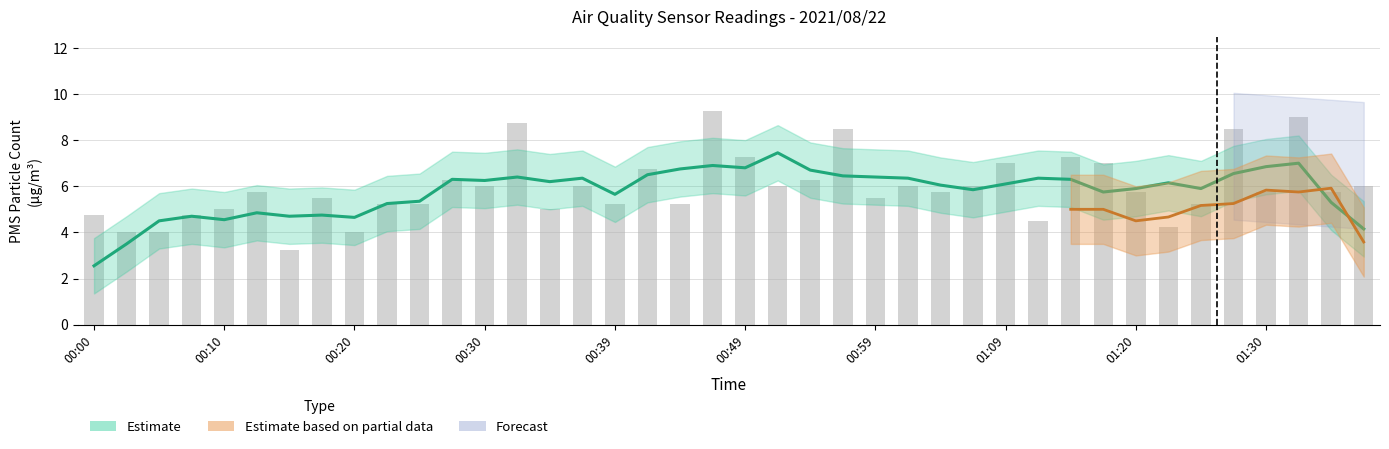

What position from the left is 01:09?

29